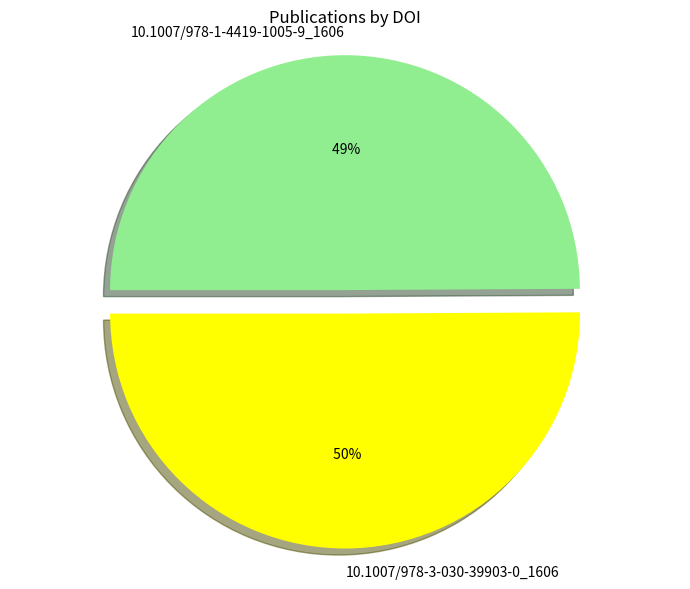

How many segments does this pie chart have?

2